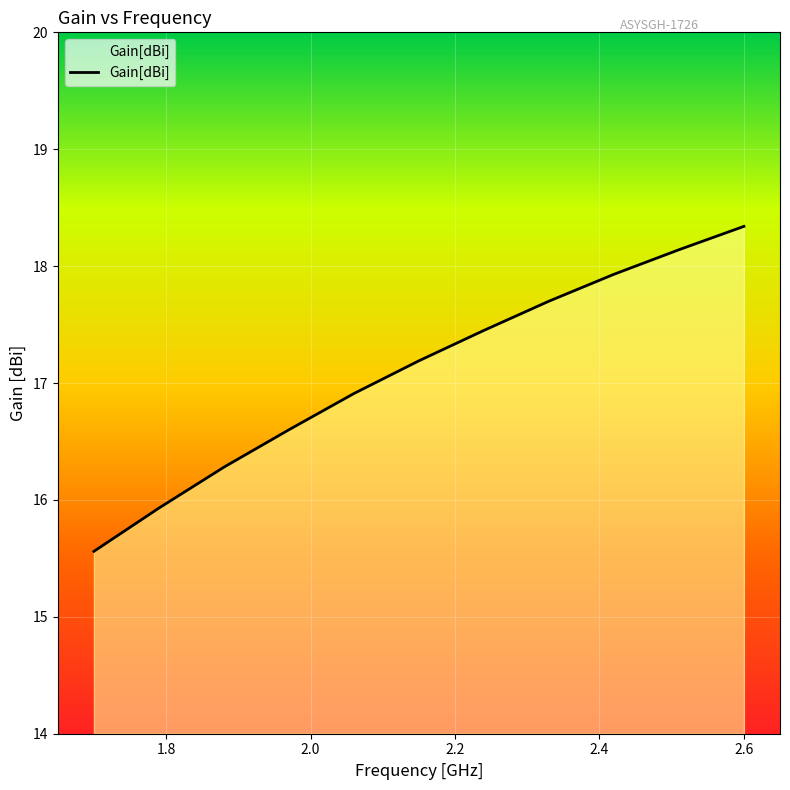

What is the difference between the maximum and minimum values?

2.8